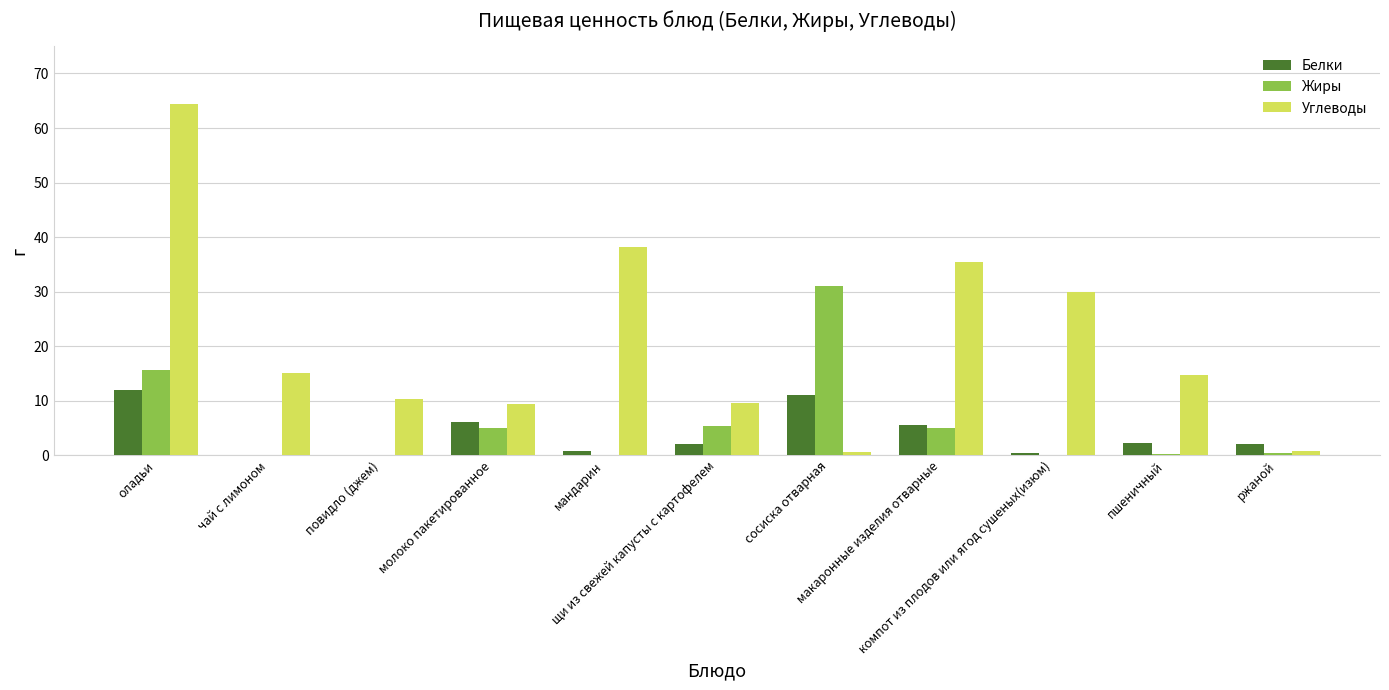

Which series has the largest total across all categories?

Углеводы